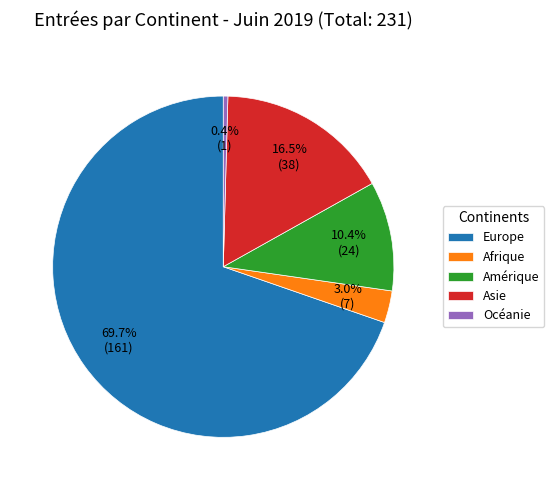

Which category has the smallest portion of the pie?

Océanie